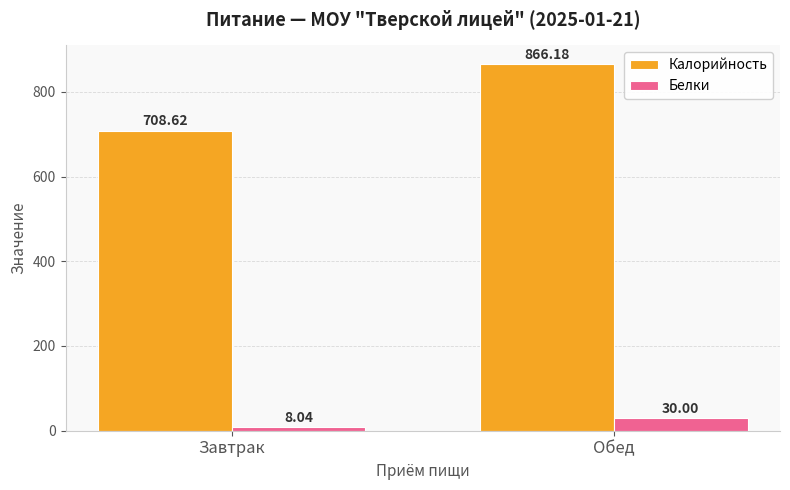

Is it true that Белки equals 30.0 at Обед?

True